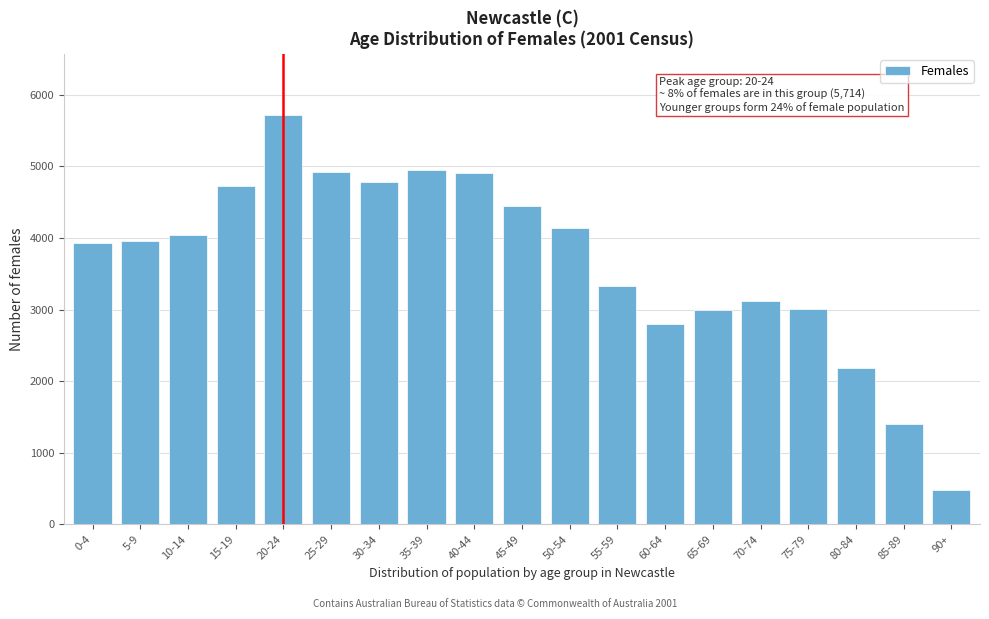

What is the difference between the second highest and minimum values?

4468